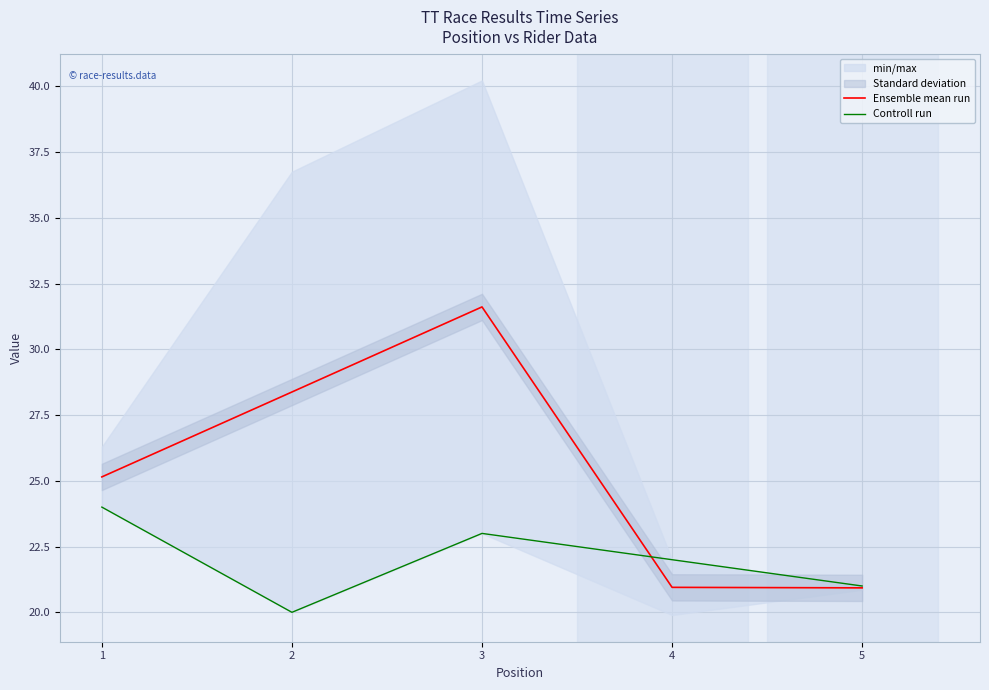

Which series changed the most between 1 and 3?

Ensemble mean run